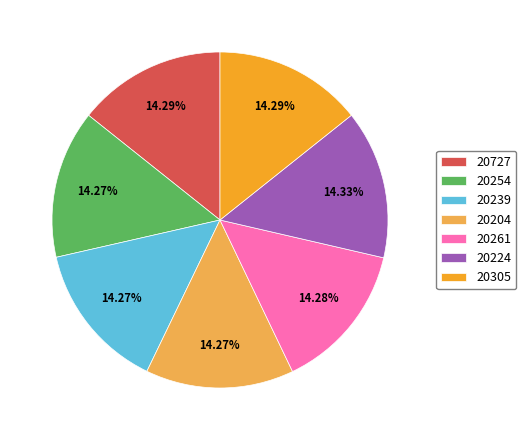

How many slices are in this pie chart?

7